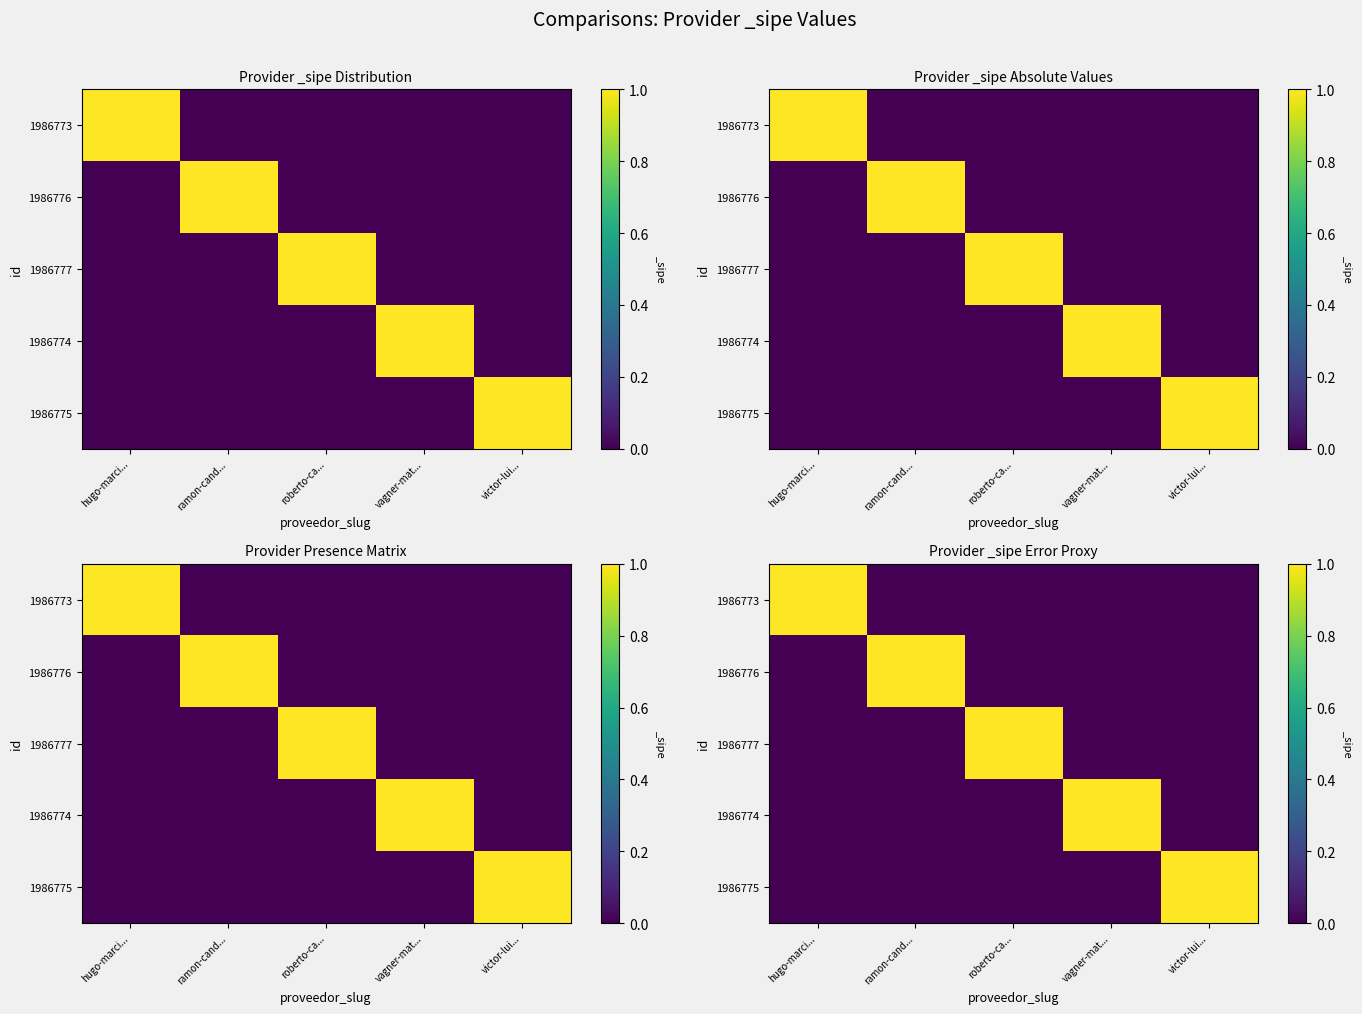

Rank the series by their maximum value, from lowest to highest.

1986773, 1986776, 1986777, 1986774, 1986775